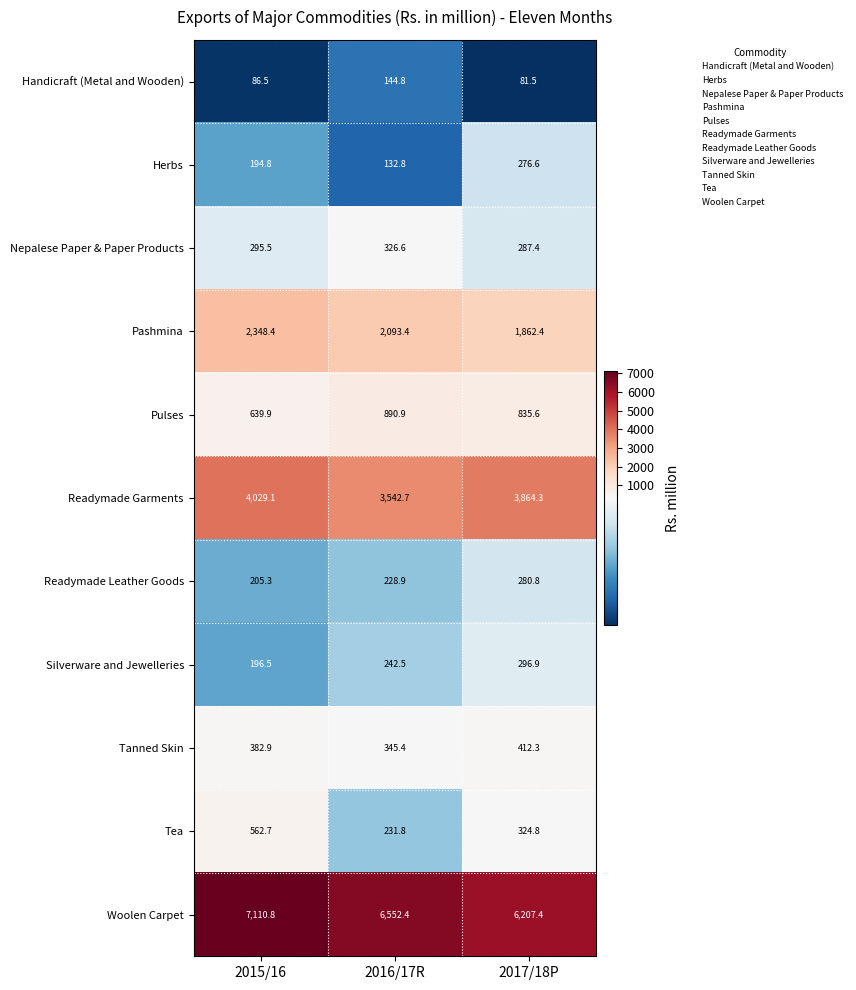

List the labels in order of Nepalese Paper & Paper Products value, largest first.

2016/17R, 2015/16, 2017/18P